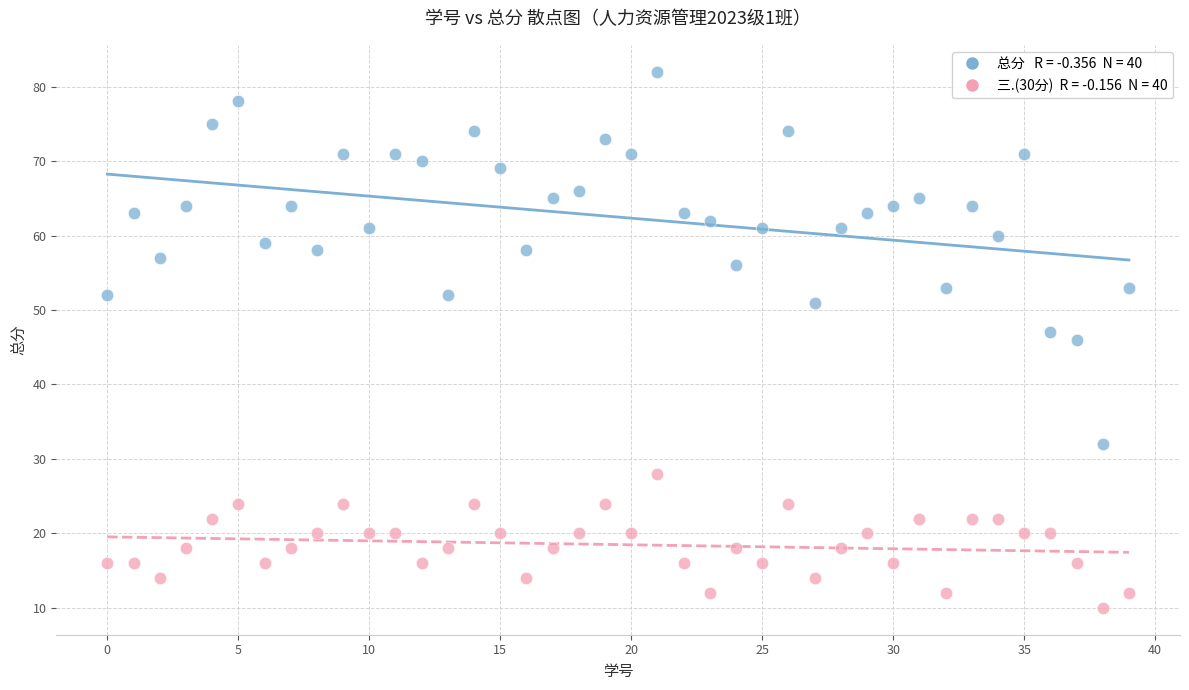

Across all data points, what is the range of Y values (max minus min)?

72